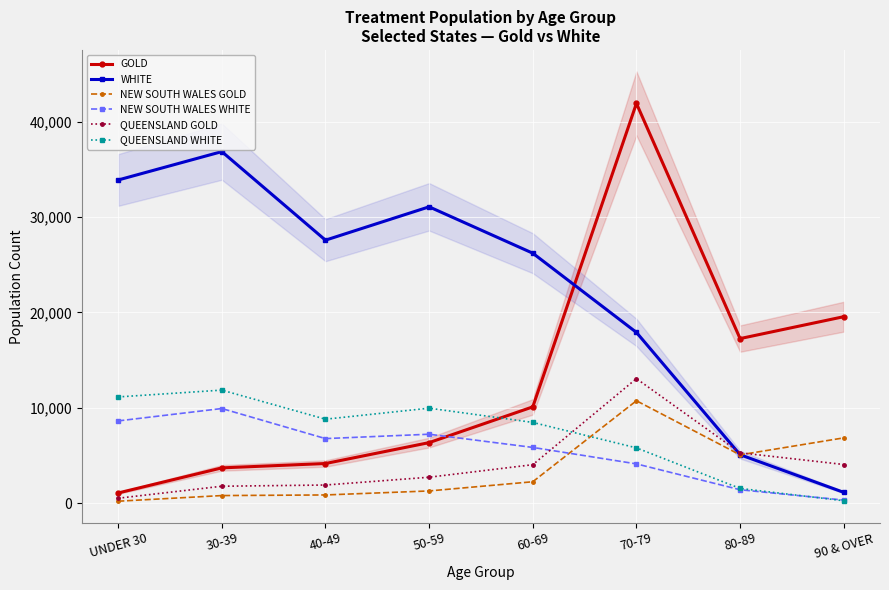

Rank the categories by GOLD value from lowest to highest.

UNDER 30, 30-39, 40-49, 50-59, 60-69, 80-89, 90 & OVER, 70-79